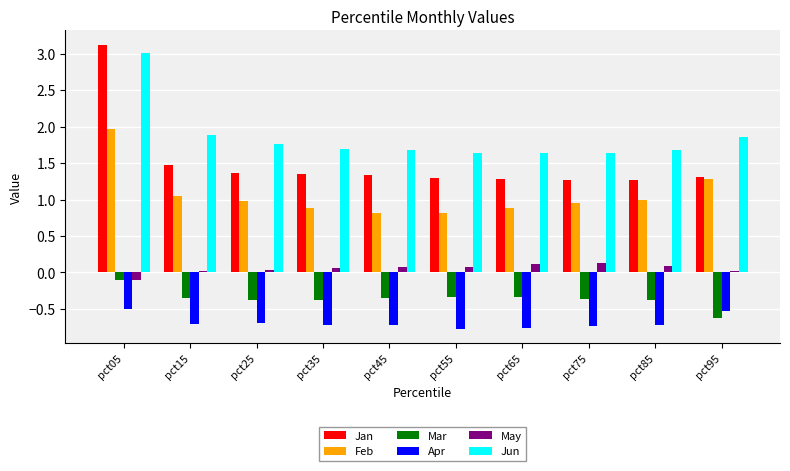

What is the difference between the maximum and minimum values in the Mar series?

0.5